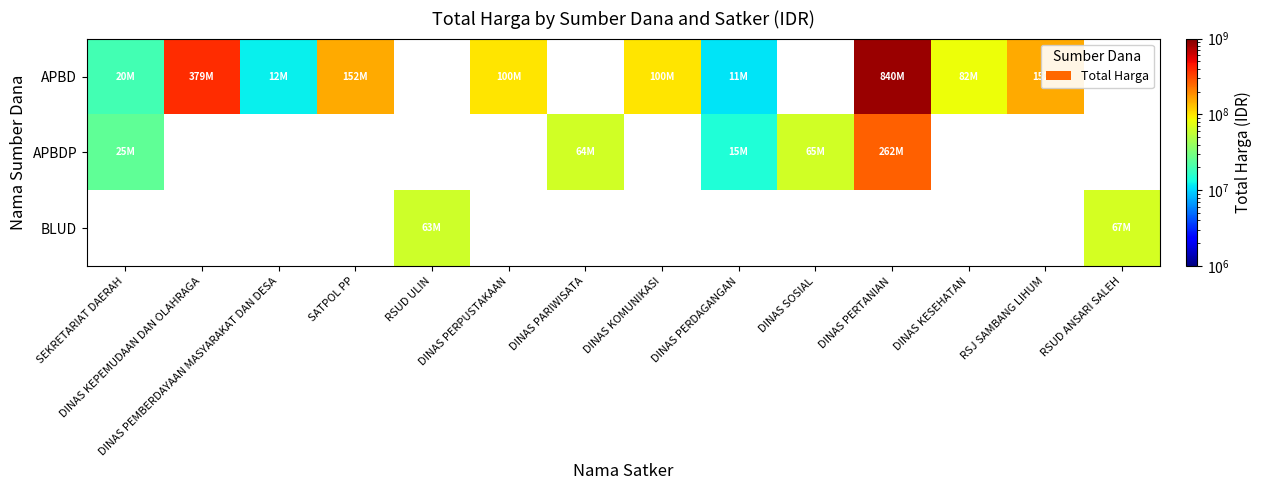

What is the smallest value displayed?

11100000.0